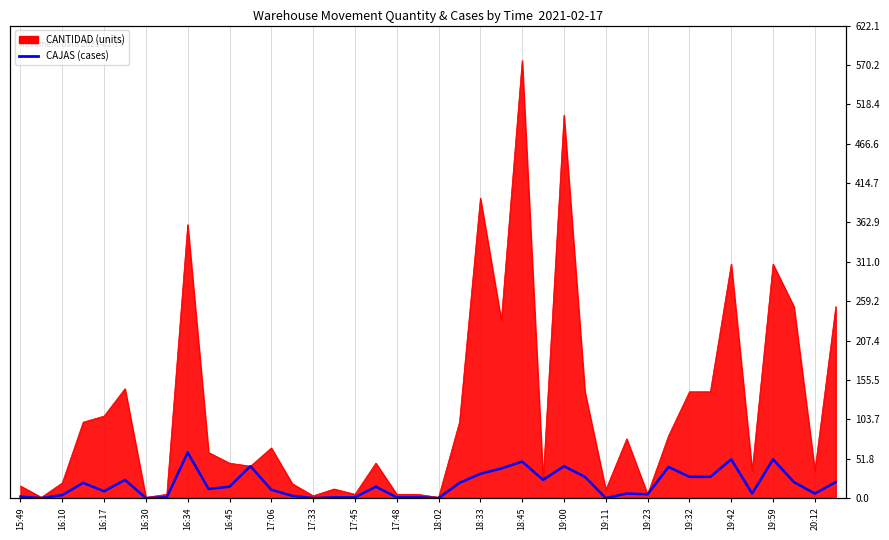

What position from the left is 37?

38